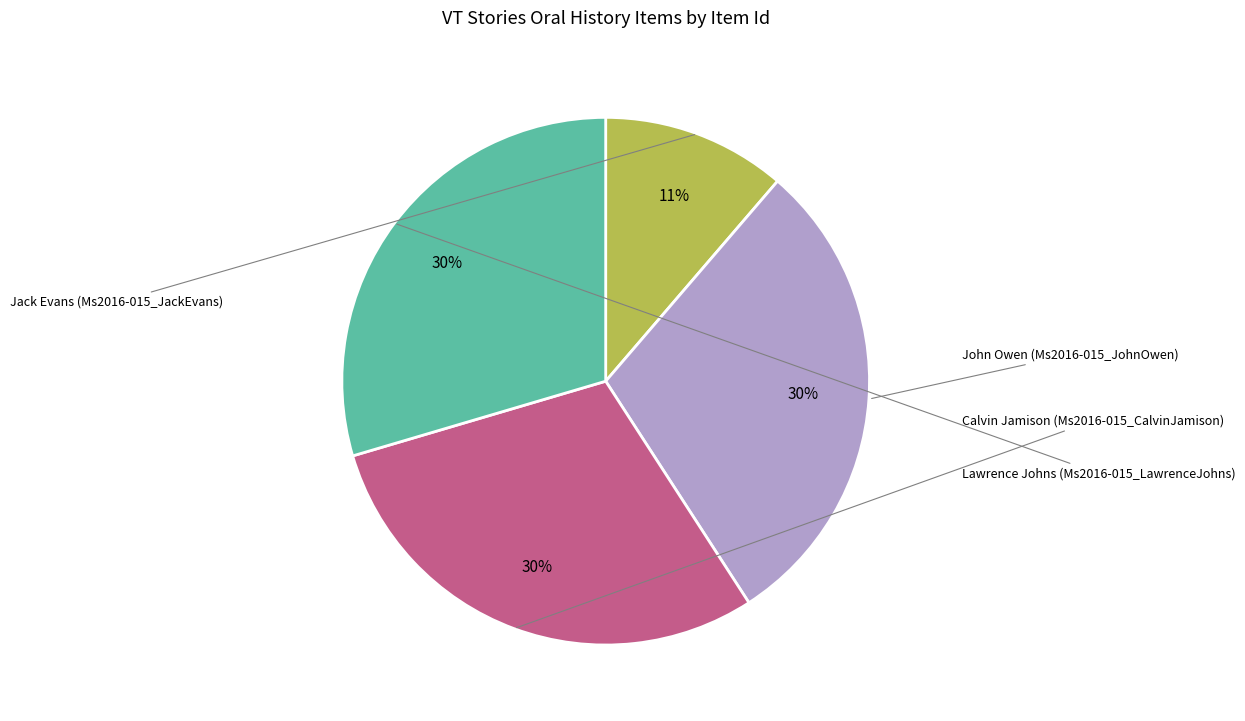

To the nearest percent, what is the average slice percentage?

25%